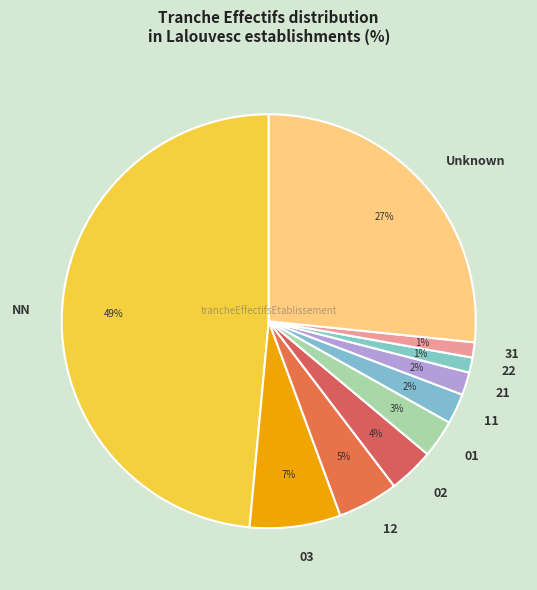

Is it true that 21 is 2% of the pie?

True